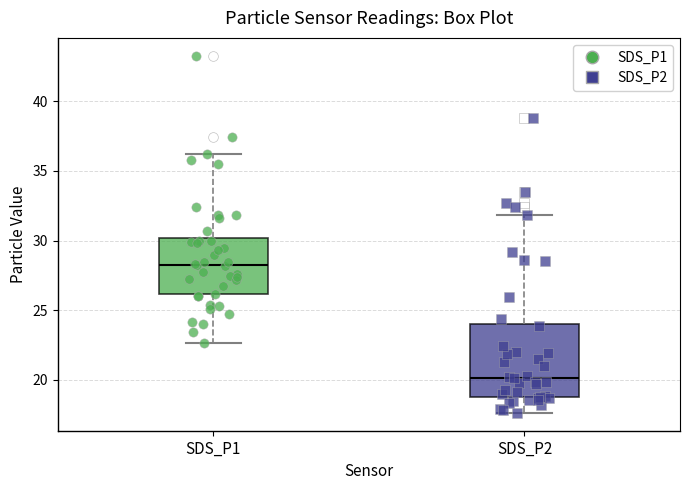

Comparing the boxes themselves (not the whiskers), which one is the tallest?

SDS_P2